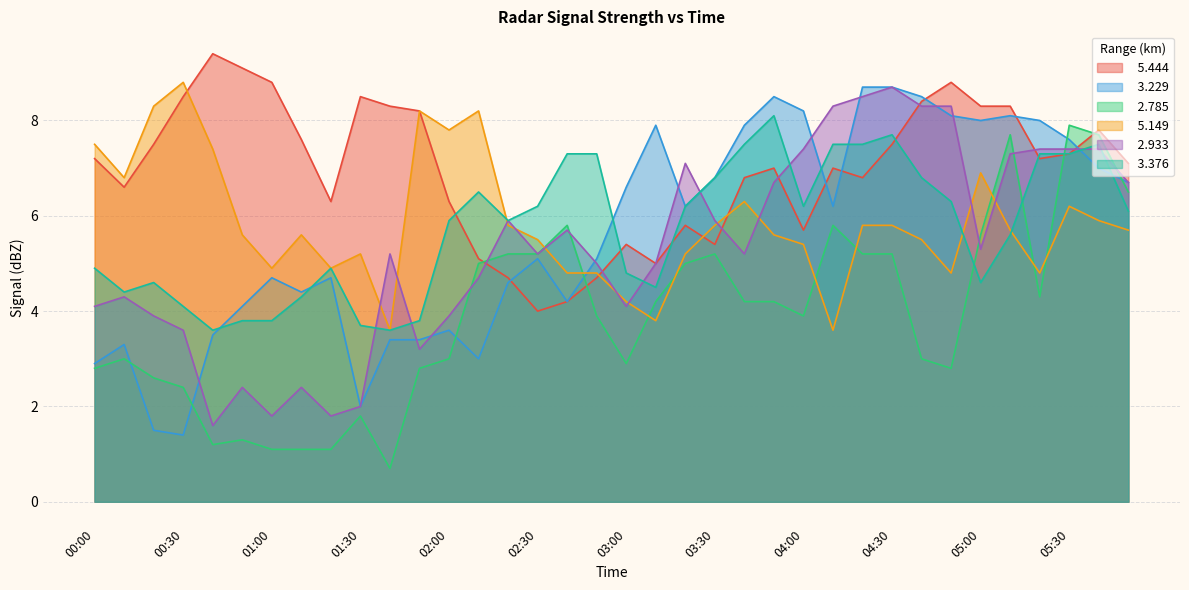

After their last crossing, which series has the higher values:   2.785 or   2.933?

  2.933